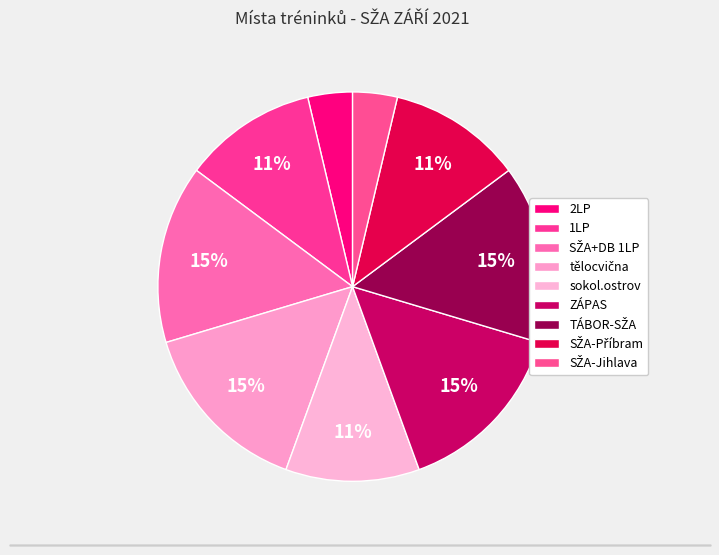

To the nearest percent, what portion does SŽA-Jihlava represent?

4%